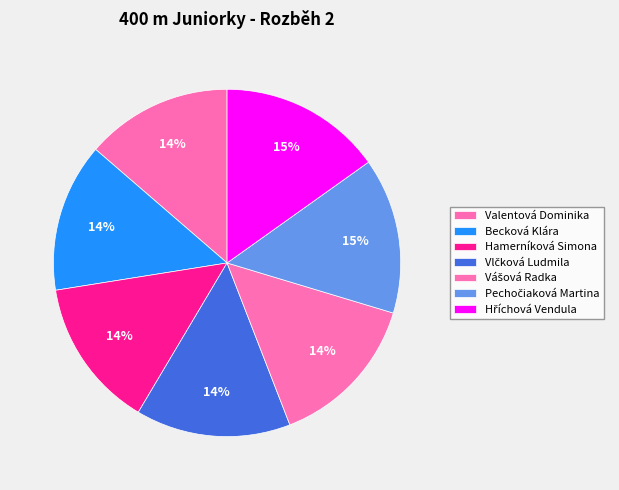

Which category has the biggest portion of the pie?

Hříchová Vendula